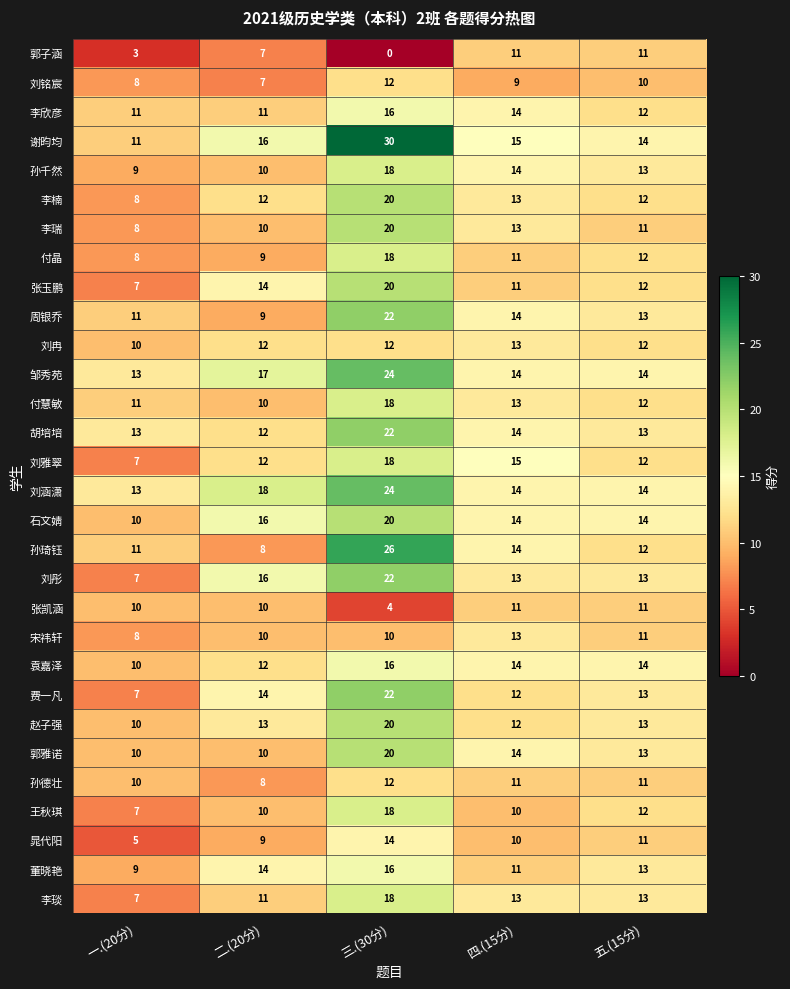

The value of 石文婧 at 四.(15分) is 14. True or false?

True